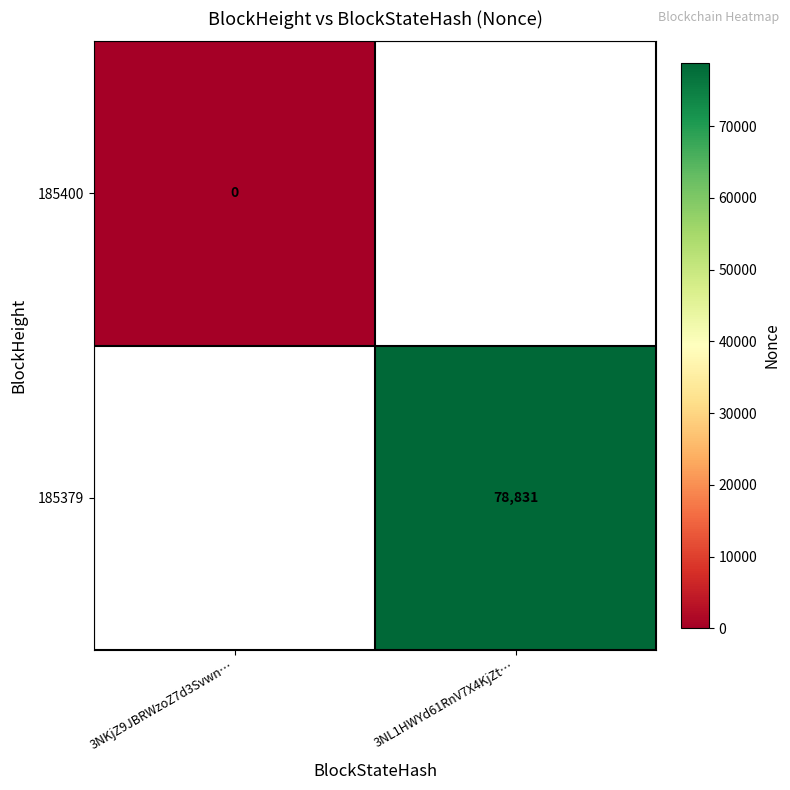

Is it true that 185379 equals 133330 at 3NL1HWYd61RnV7X4KjZt…?

False